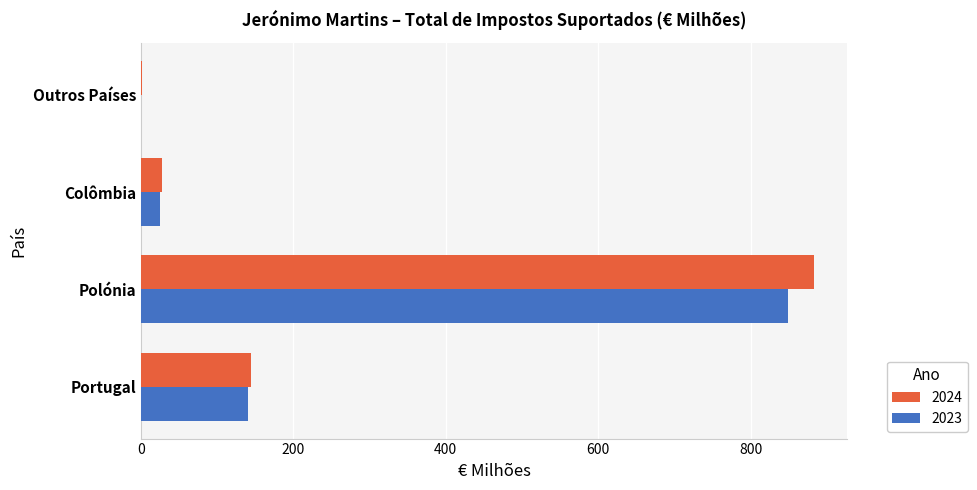

Between Polónia and Colômbia, which series saw the biggest shift?

2024